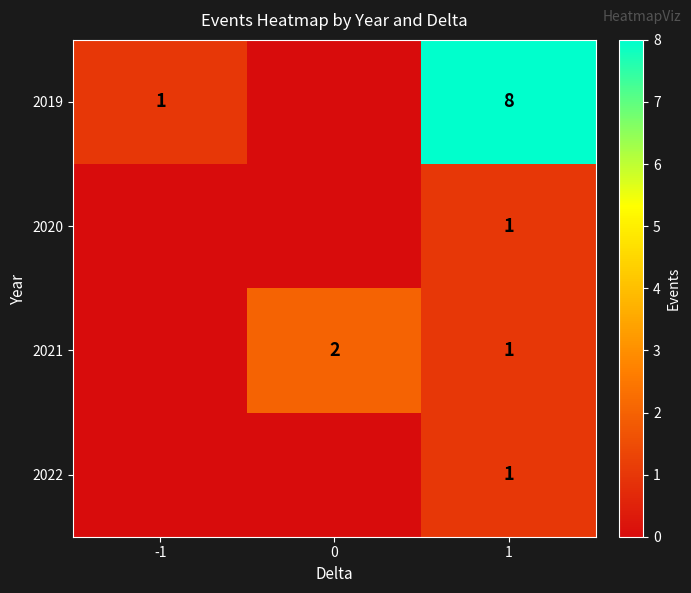

Is the value of 2019 at 1 greater than the value of 2021 at 1?

Yes